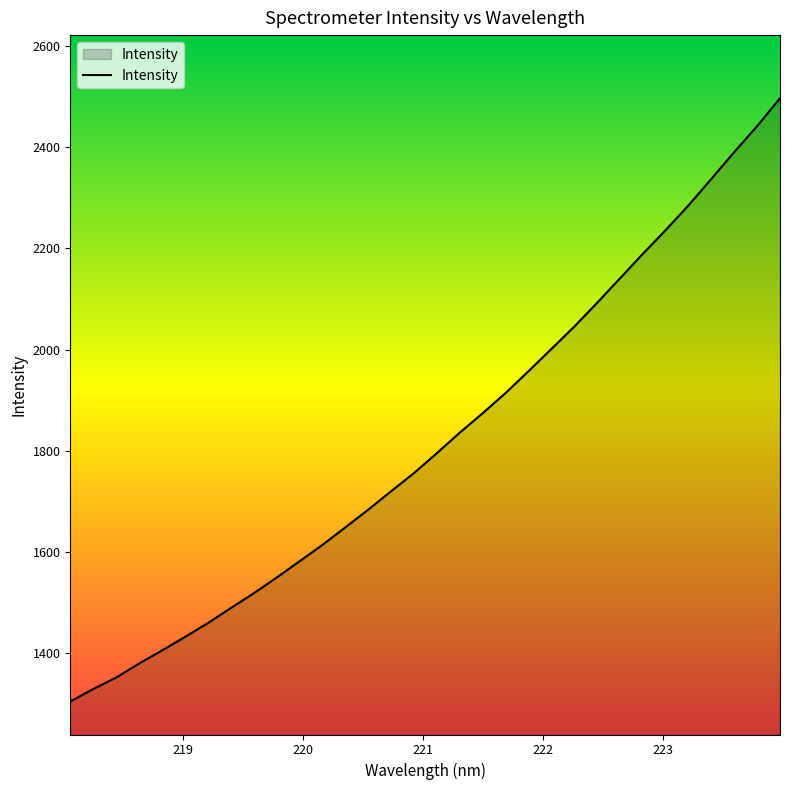

Reading right to left, extract all data points from this chart.

2496.9	2441.9	2390.6	2337.7	2285.2	2236.3	2189.2	2140.7	2092.3	2045.2	2001.1	1957.2	1914.0	1874.2	1835.8	1795.3	1755.9	1719.9	1683.5	1648.5	1613.9	1581.4	1549.2	1518.2	1489.0	1459.4	1431.9	1405.3	1379.5	1351.7	1329.1	1304.4